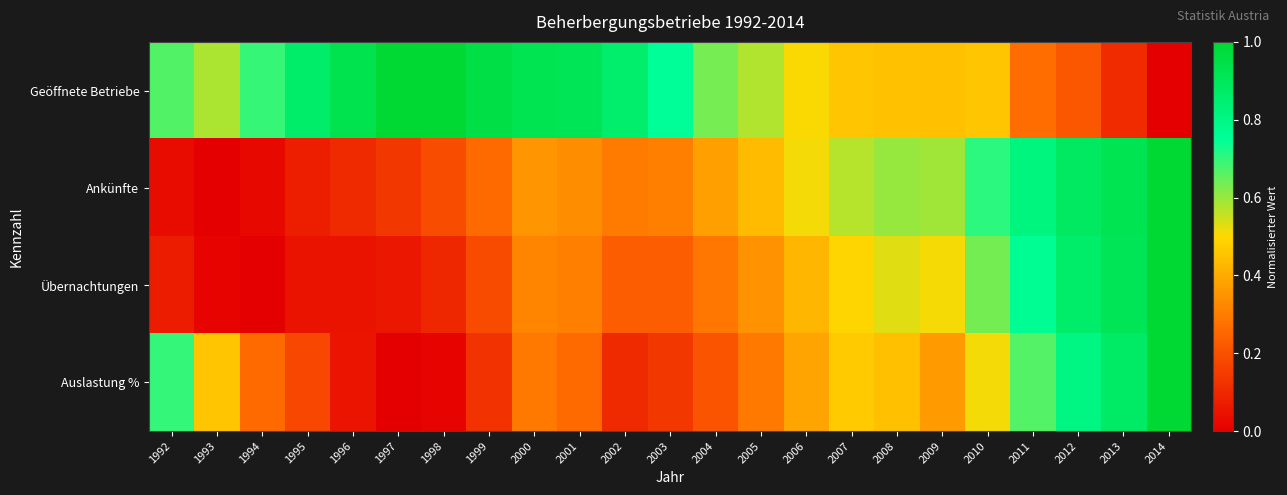

Which label corresponds to the largest value in the chart?

1997